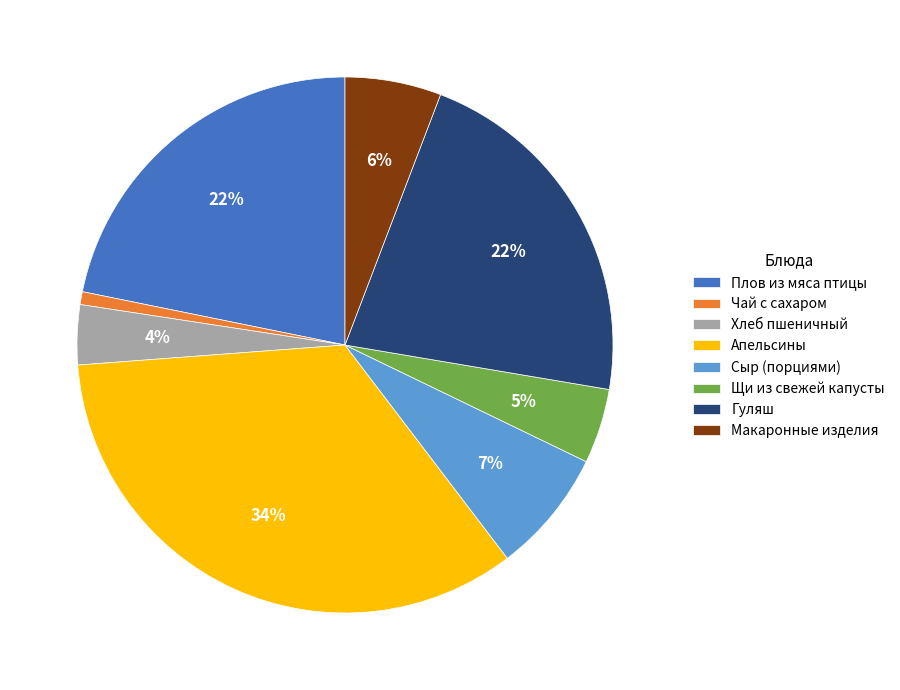

Which category has the smallest portion of the pie?

Чай с сахаром